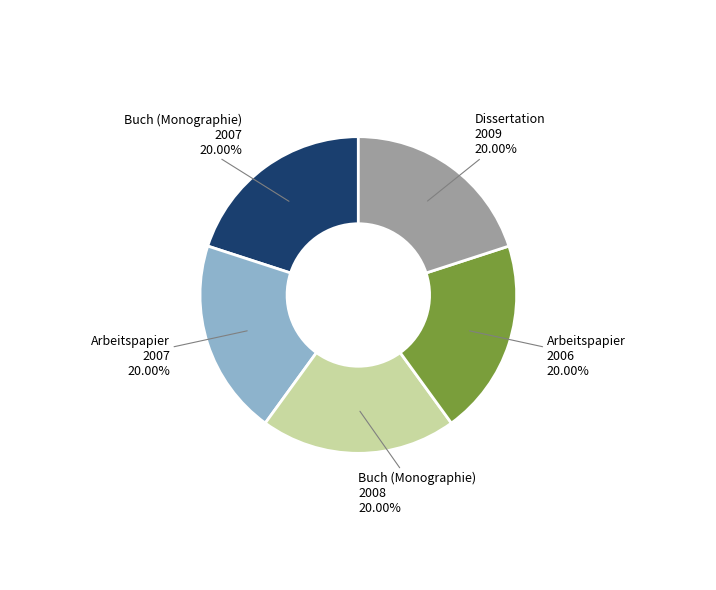

What is the ratio of the value at Dissertation 2009 20.00% to the value at Buch (Monographie) 2007 20.00%?

1.0